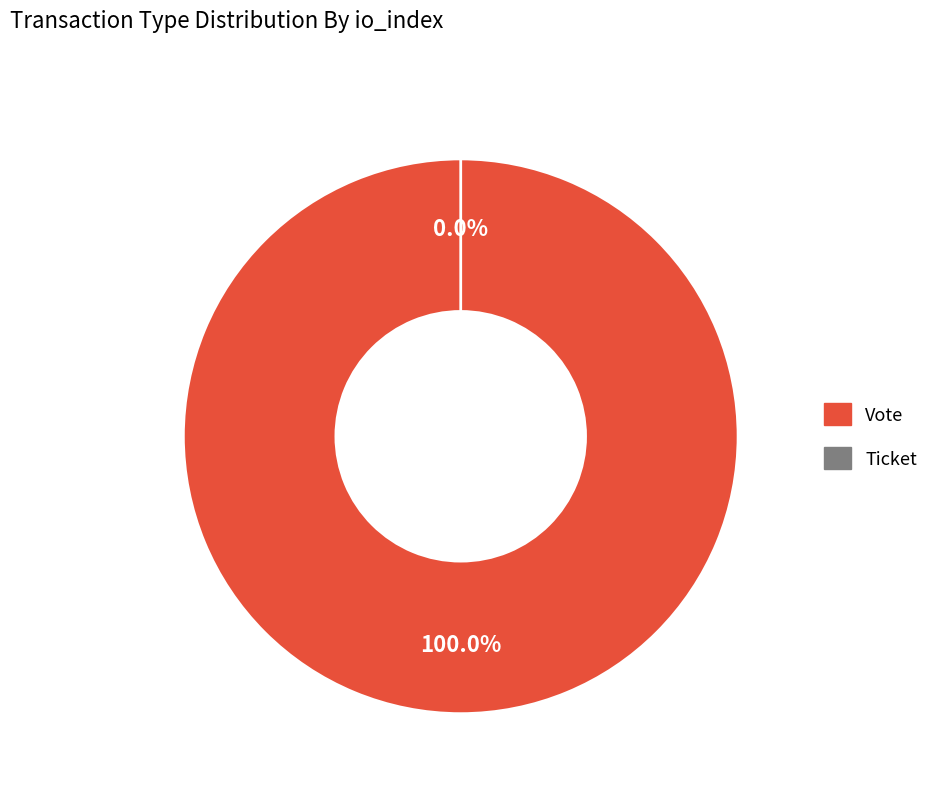

To the nearest percent, what percentage of the pie is Vote?

100%